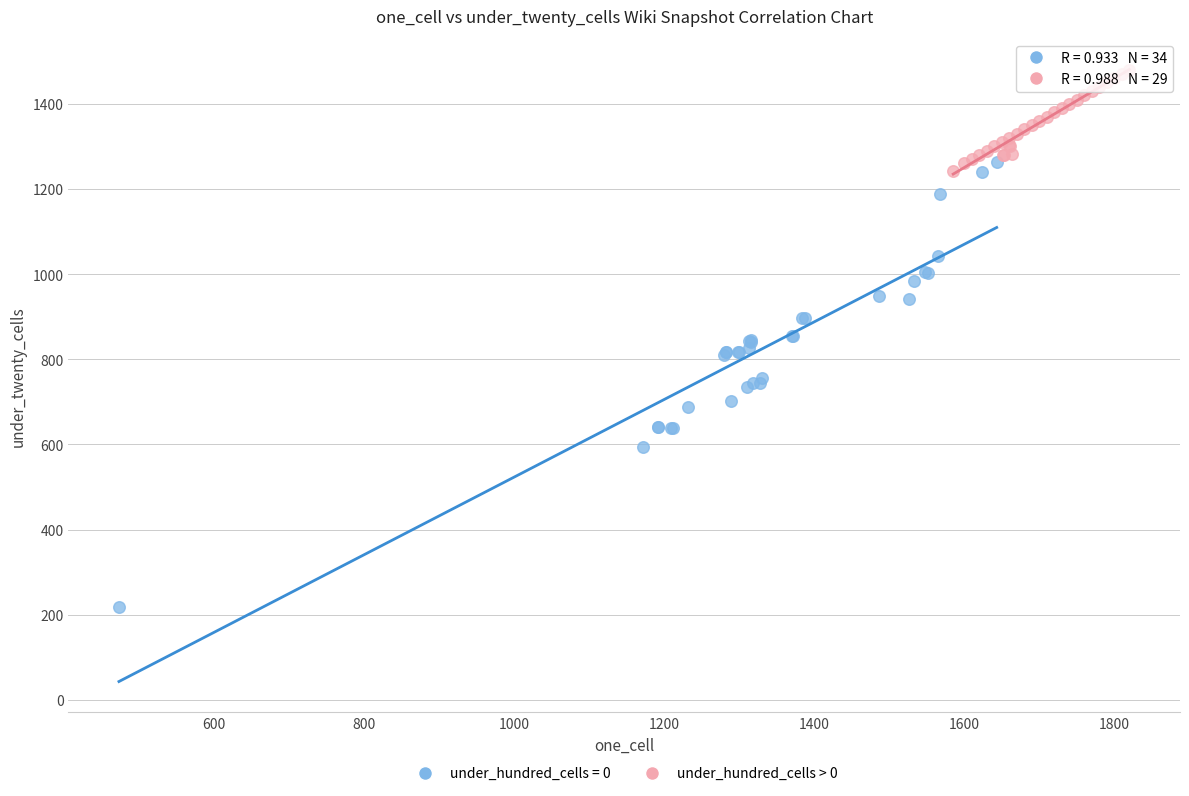

Which series reaches the maximum Y coordinate?

under_hundred_cells > 0